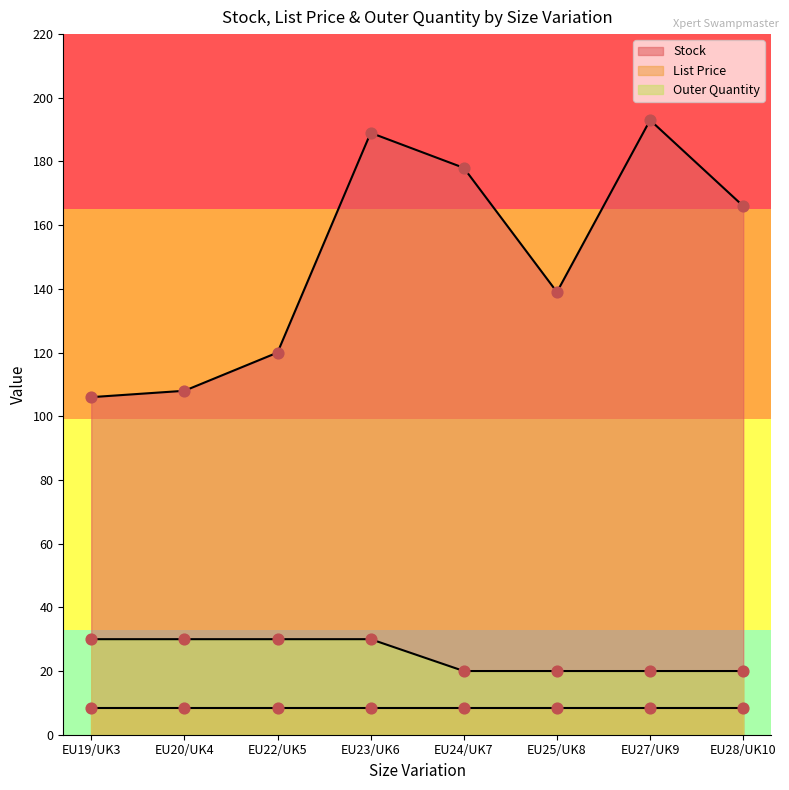

Is the value of Stock at EU23/UK6 greater than the value of Outer Quantity at EU27/UK9?

Yes